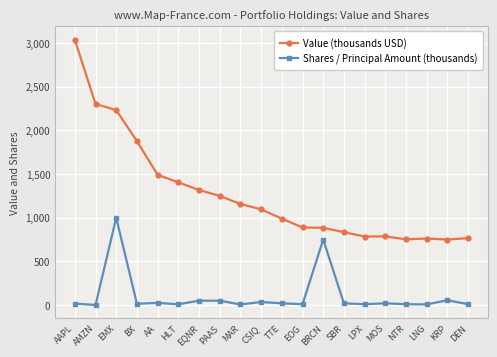

Which series has the widest spread of values?

Value (thousands USD)